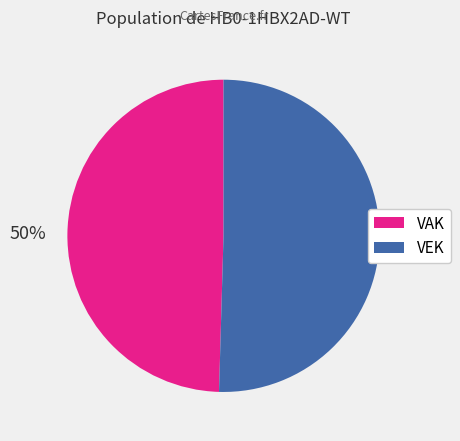

How many slices are in this pie chart?

2